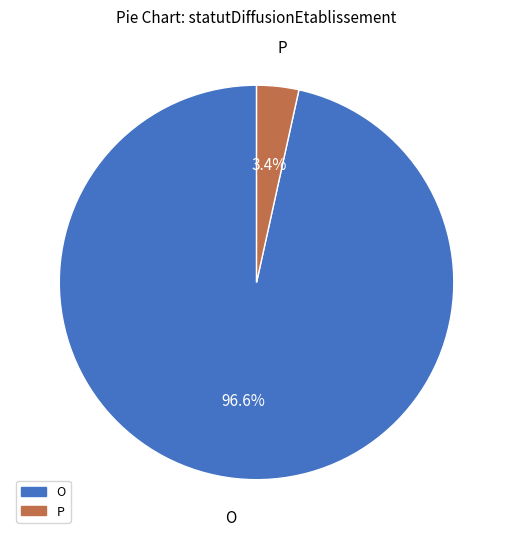

What is the smallest slice in the pie chart?

P